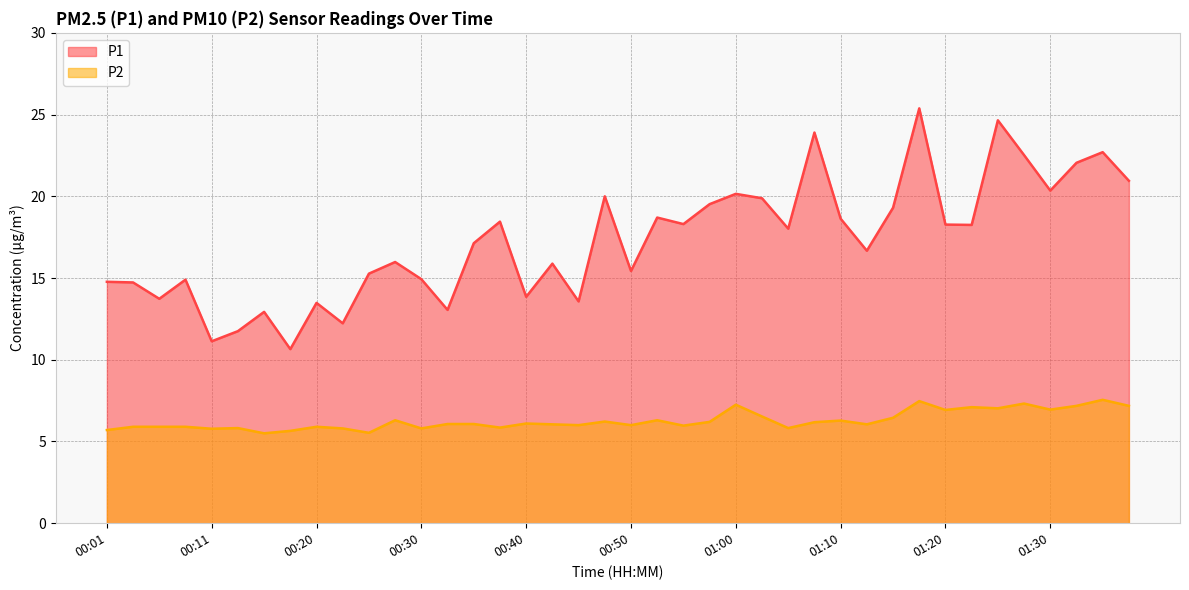

True or false: P1 has a value of 24.6 at 01:25.

True